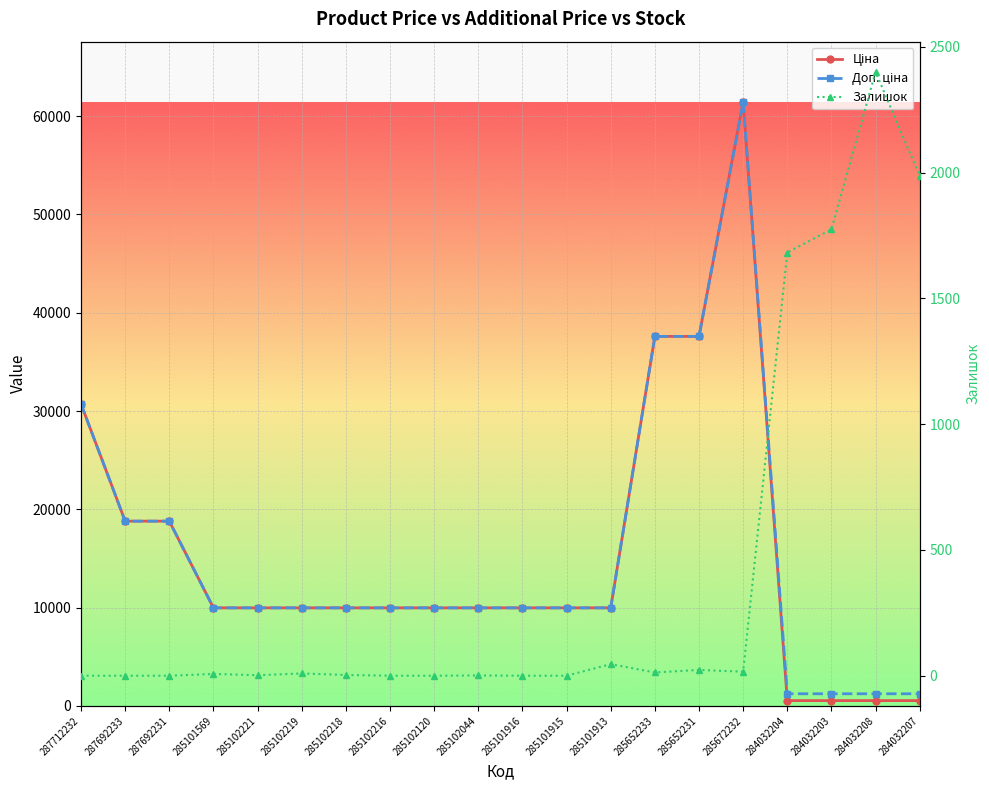

What is the approximate value of Ціна at 284032207?

539.0